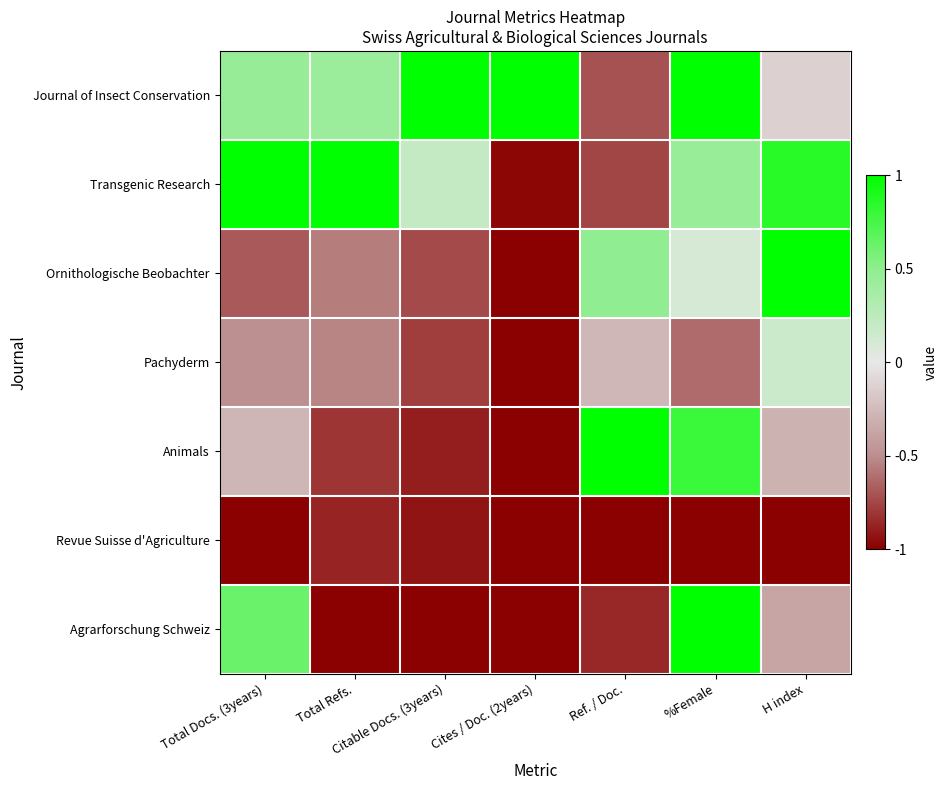

What is the difference between the highest and lowest values at %Female?

2.0